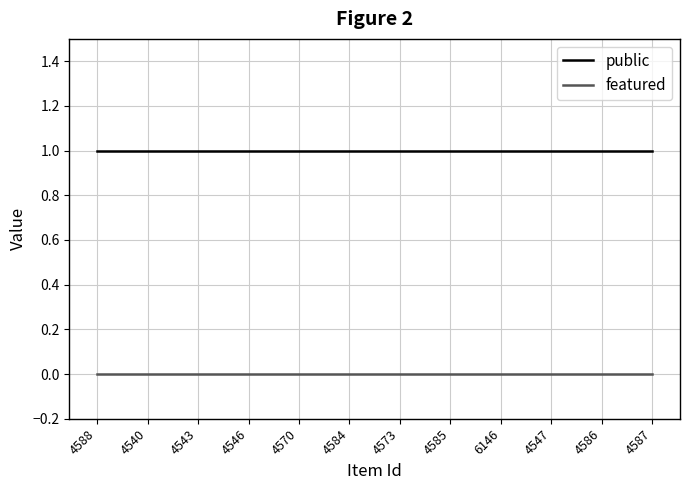

Is the value of featured at 6146 greater than the value of public at 4547?

No